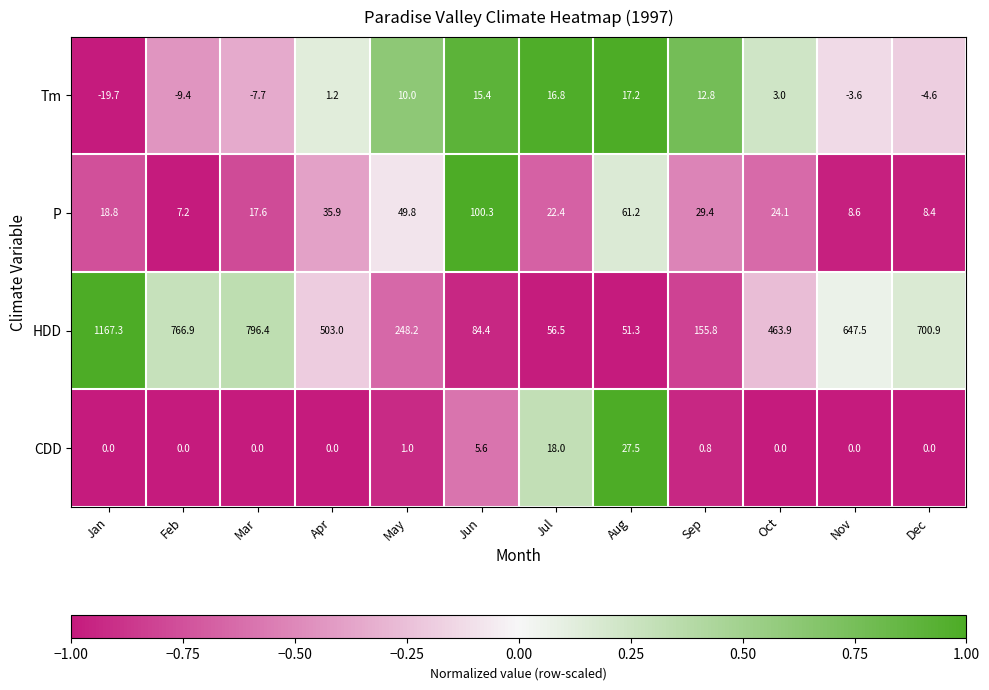

Which series has the largest total across all categories?

HDD